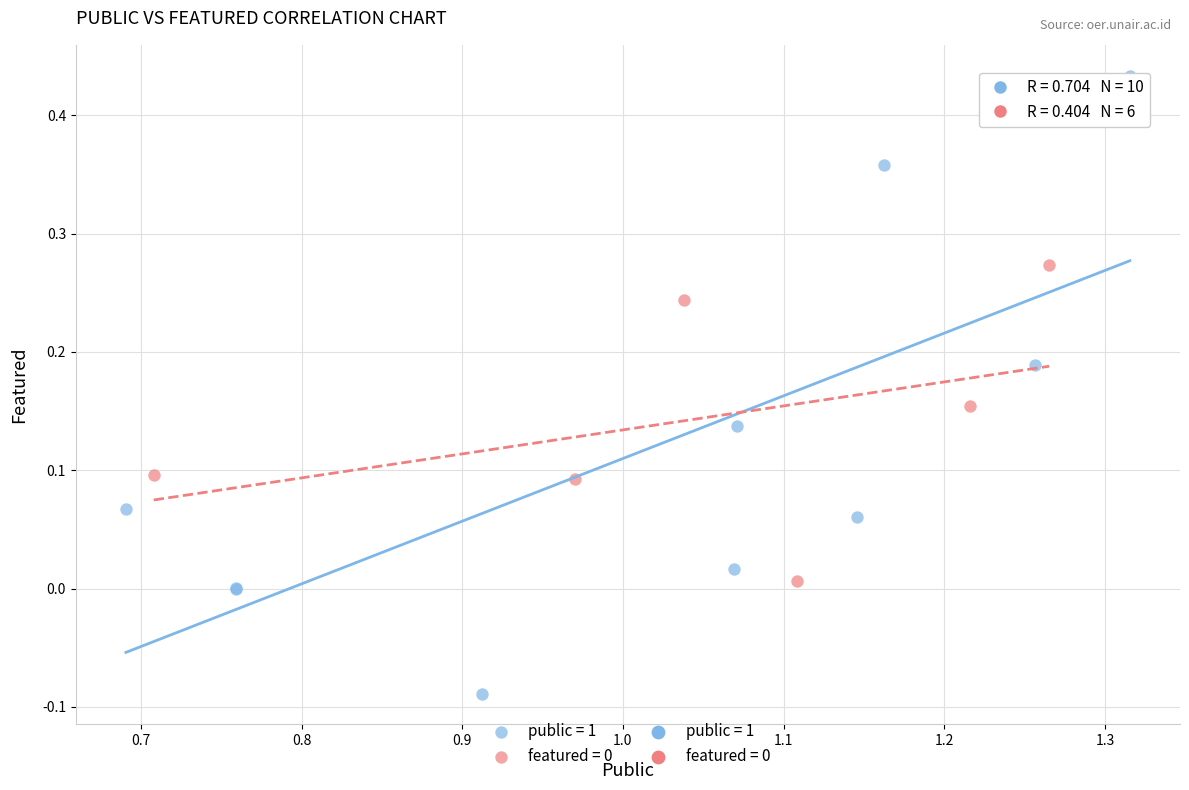

Which series reaches the maximum Y coordinate?

public = 1